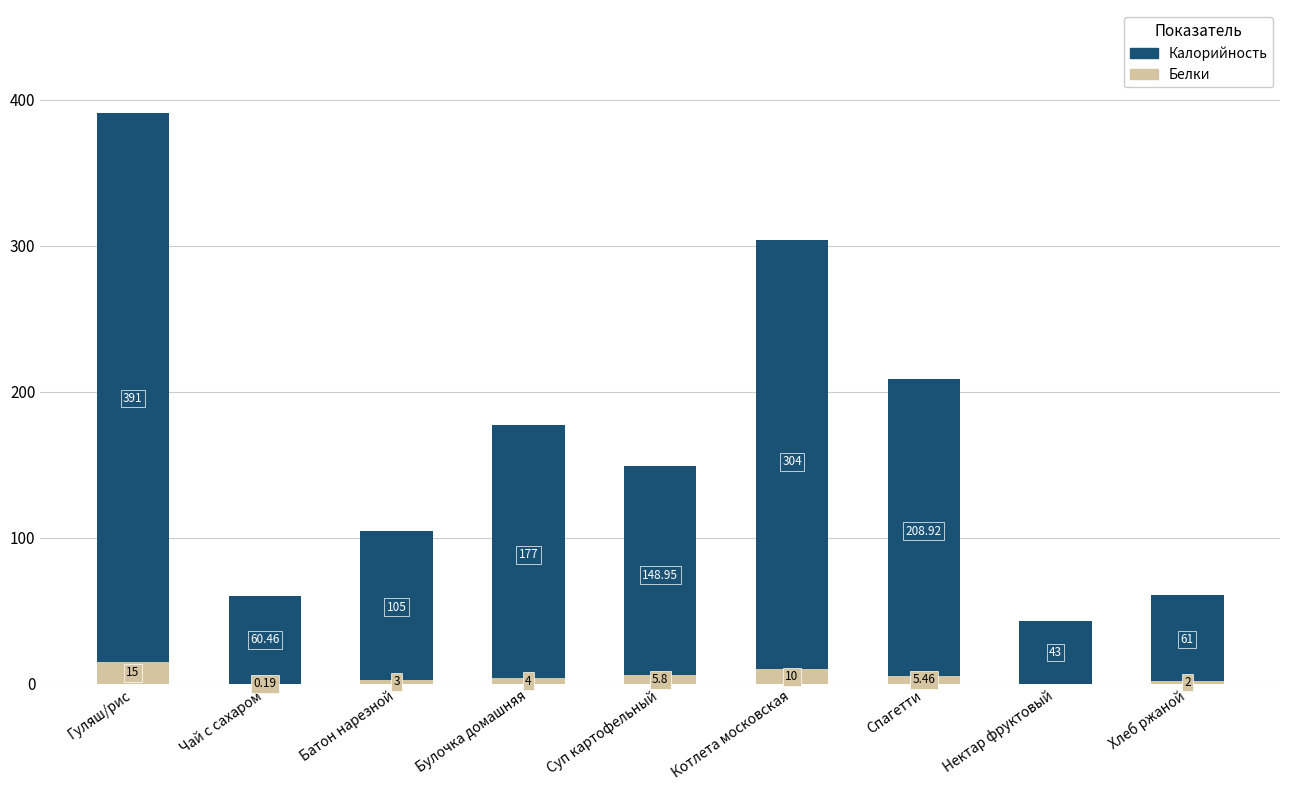

How many values in the Белки series exceed 4?

4